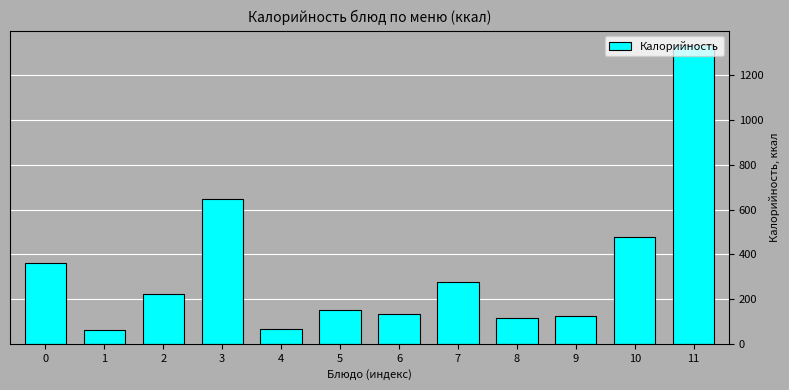

The value at 1 is 60.1. True or false?

True